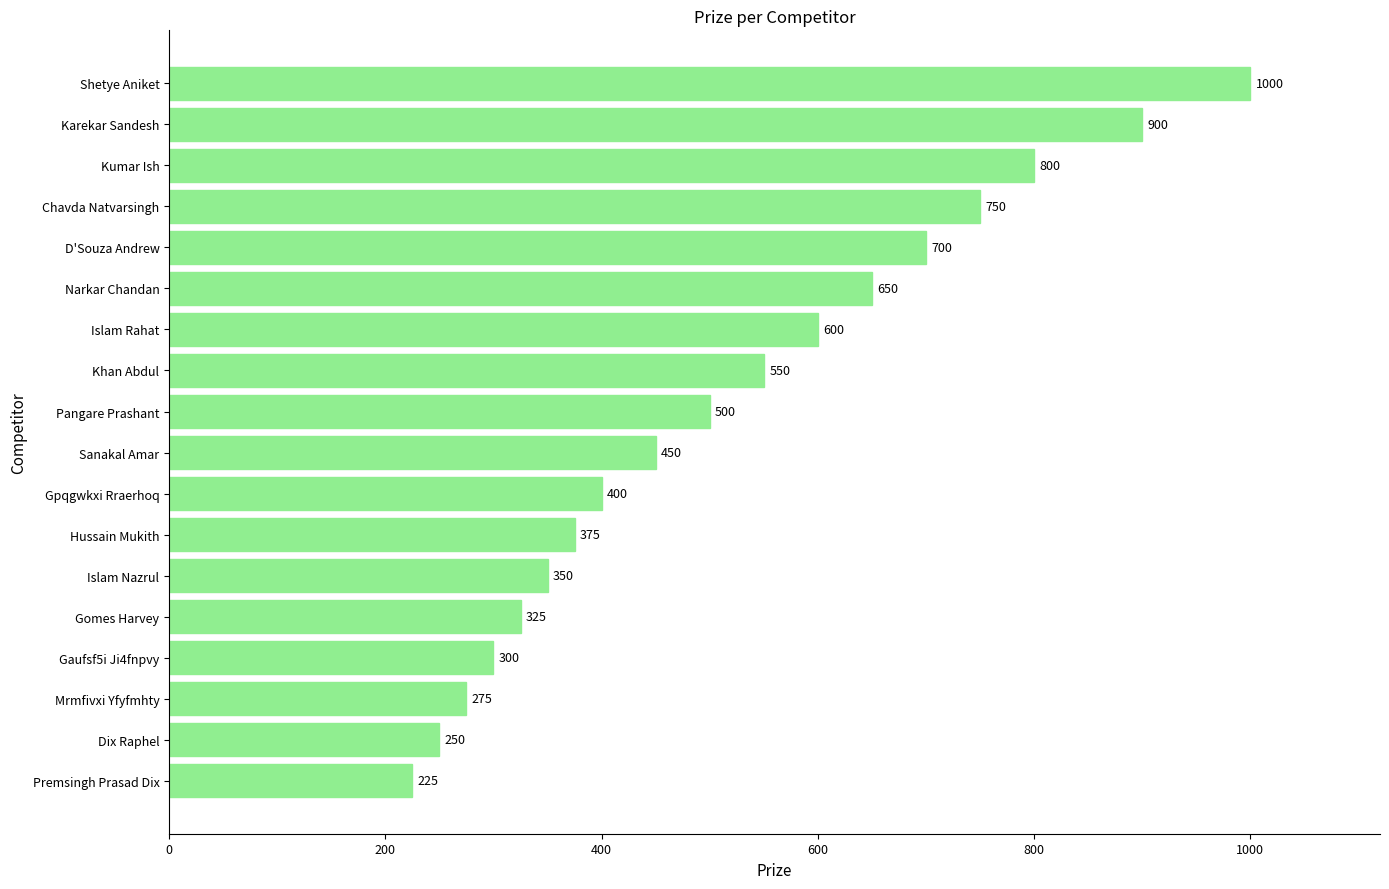

Reading top to bottom, list all the values displayed in this chart.

Shetye Aniket=1000	Karekar Sandesh=900	Kumar Ish=800	Chavda Natvarsingh=750	D'Souza Andrew=700	Narkar Chandan=650	Islam Rahat=600	Khan Abdul=550	Pangare Prashant=500	Sanakal Amar=450	Gpqgwkxi Rraerhoq=400	Hussain Mukith=375	Islam Nazrul=350	Gomes Harvey=325	Gaufsf5i Ji4fnpvy=300	Mrmfivxi Yfyfmhty=275	Dix Raphel=250	Premsingh Prasad Dix=225